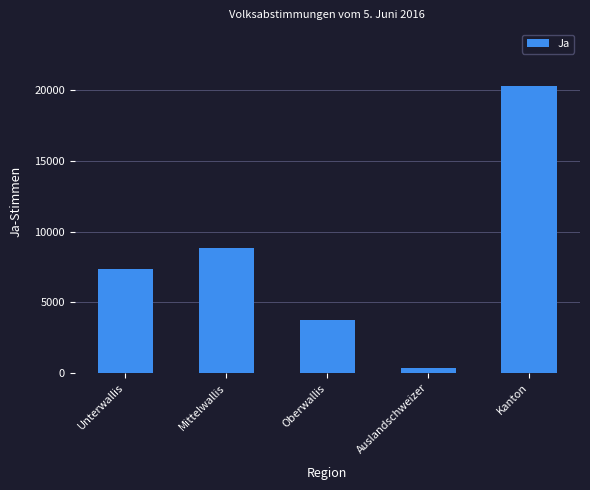

Rank the categories by value from lowest to highest.

Auslandschweizer, Oberwallis, Unterwallis, Mittelwallis, Kanton